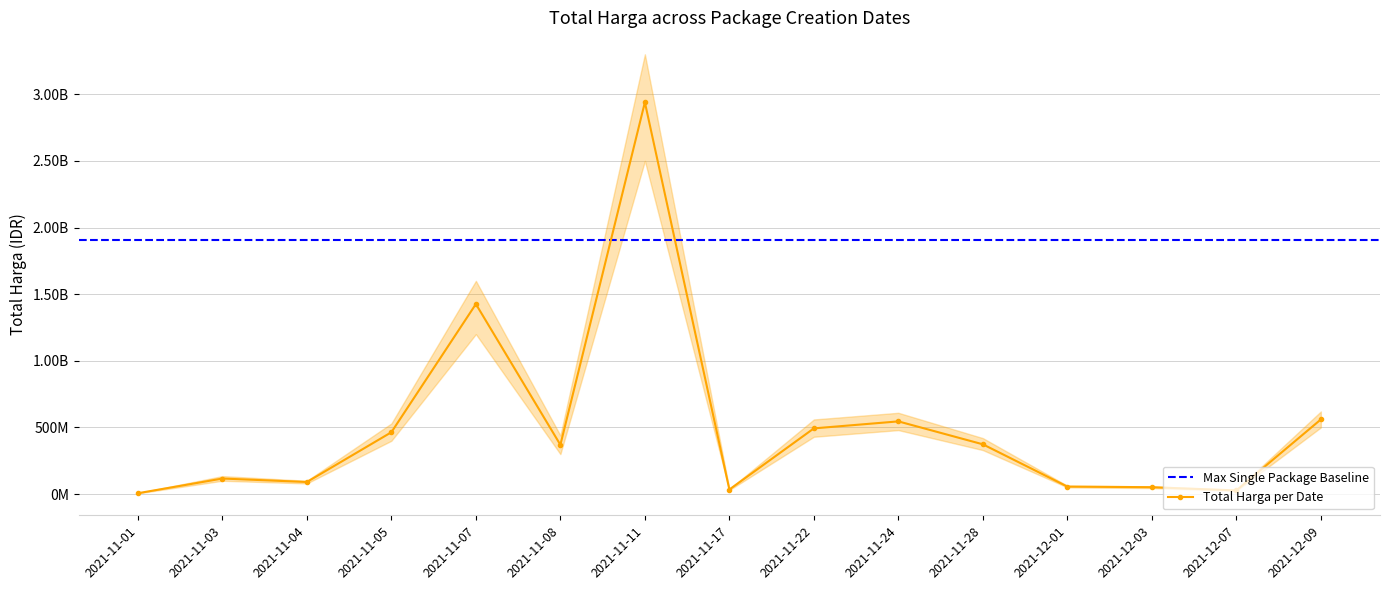

Approximately how many times larger is the value at 2021-12-03 compared to 2021-11-24?

0.1